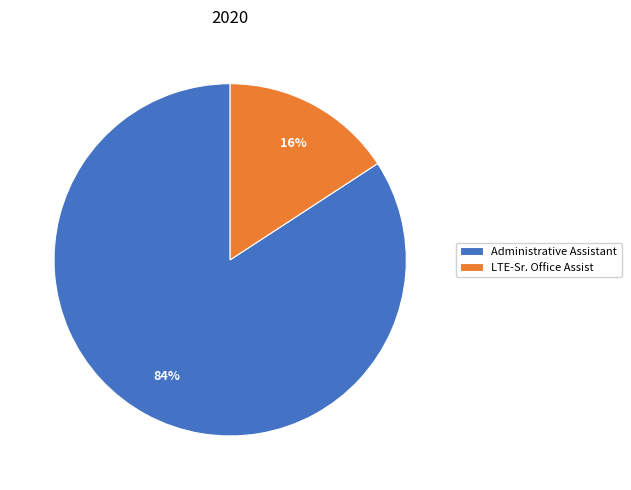

Between LTE-Sr. Office Assist and Administrative Assistant, which is larger?

Administrative Assistant